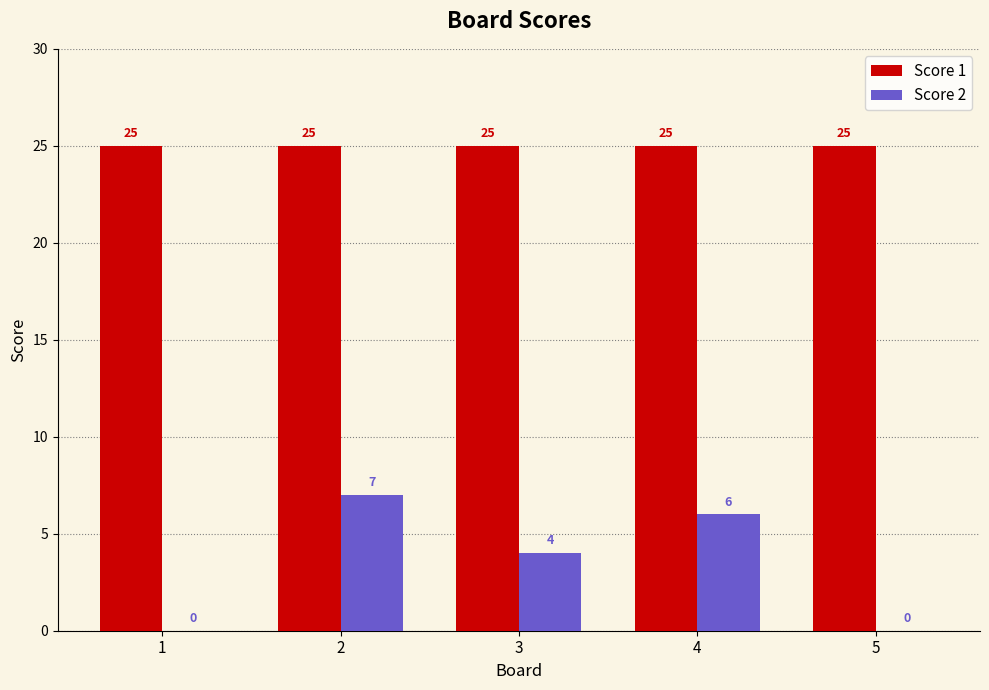

How many categories are shown in the chart?

5